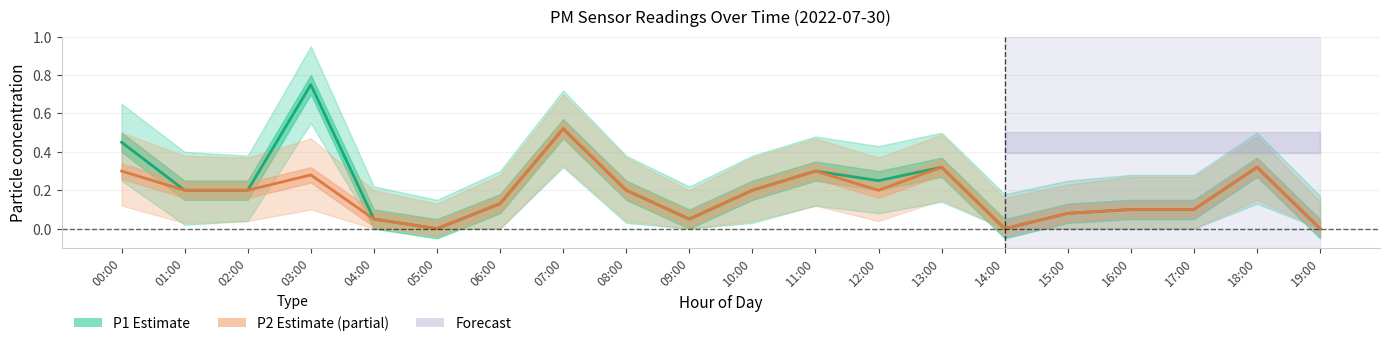

At 00:00, list the series in order from largest to smallest.

P1 (Estimate), P2 (Estimate partial)